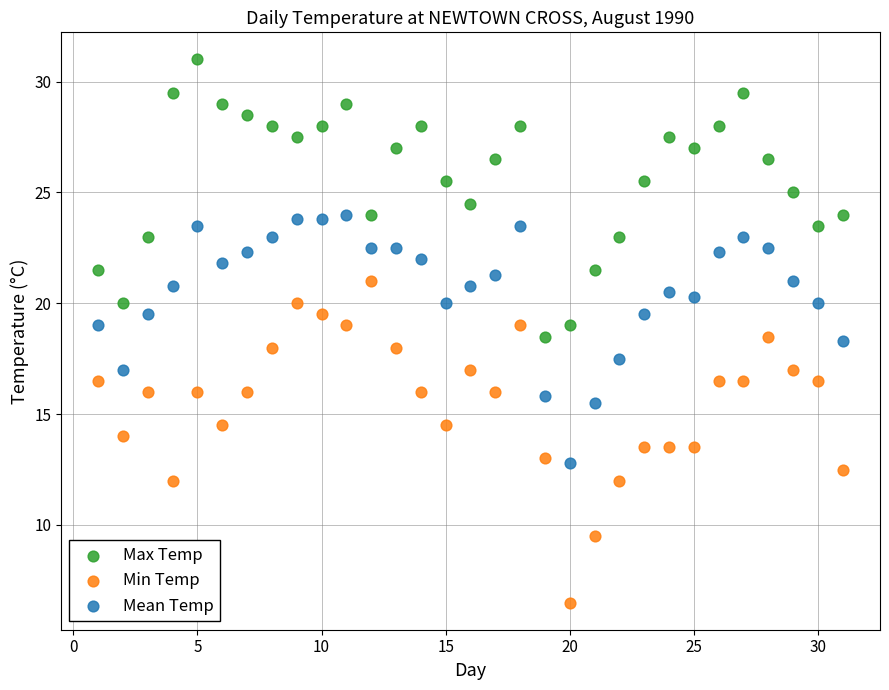

Which series contains the lowest Y value?

Min Temp